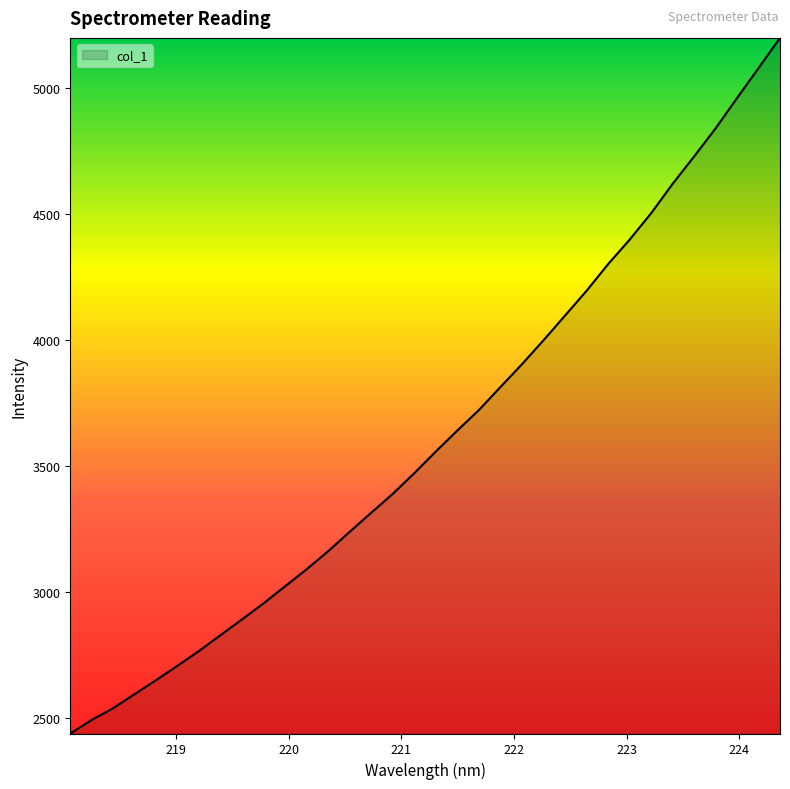

What is the average value?

3621.9